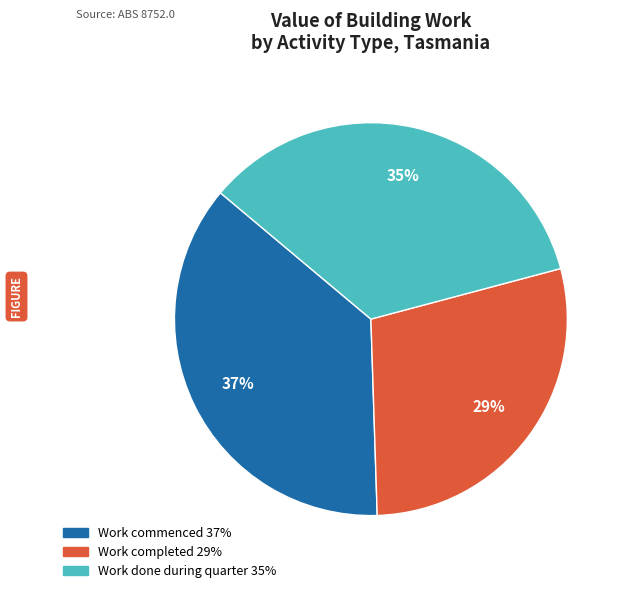

Do Work done during quarter and Work completed together represent more than half of the pie?

Yes